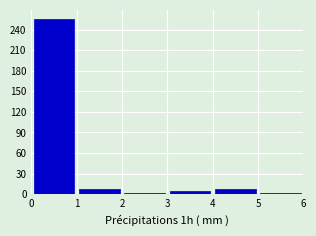

How tall is the bar that spans 0 to 1 on the x-axis? The values are not printed on the chart, so give them approximately, as read against the axis.

255